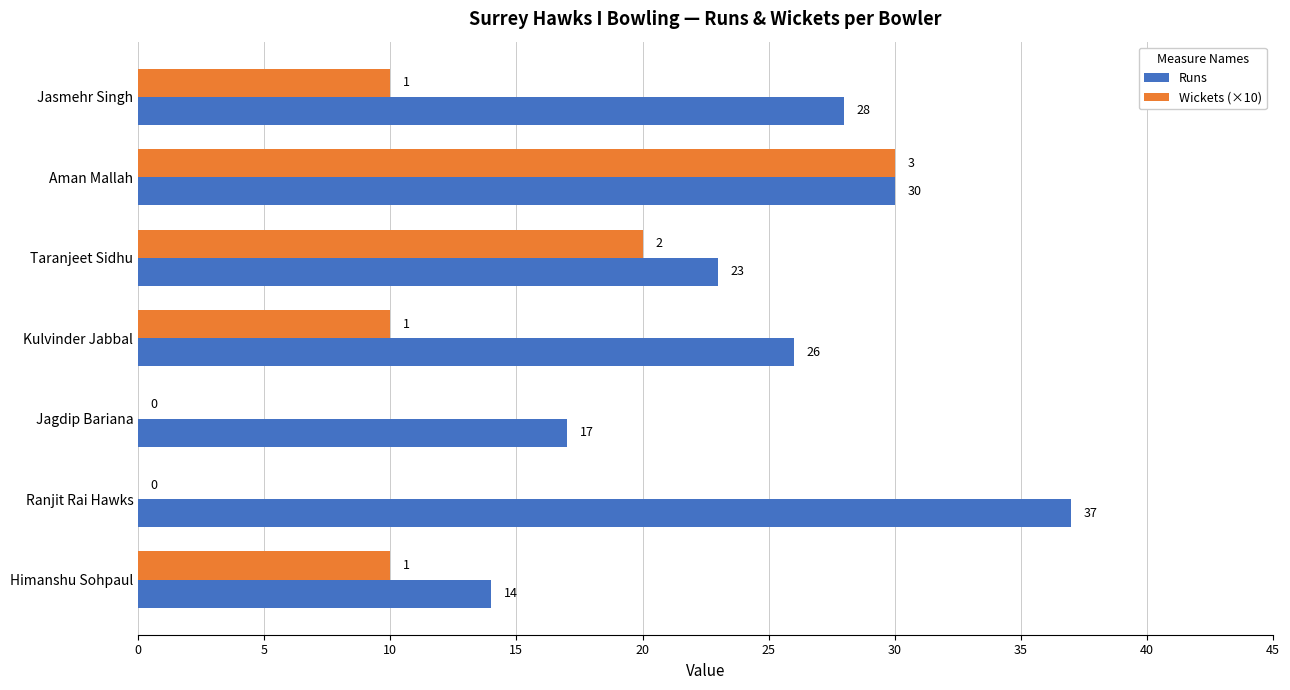

The value of Runs at Taranjeet Sidhu is 37. True or false?

False